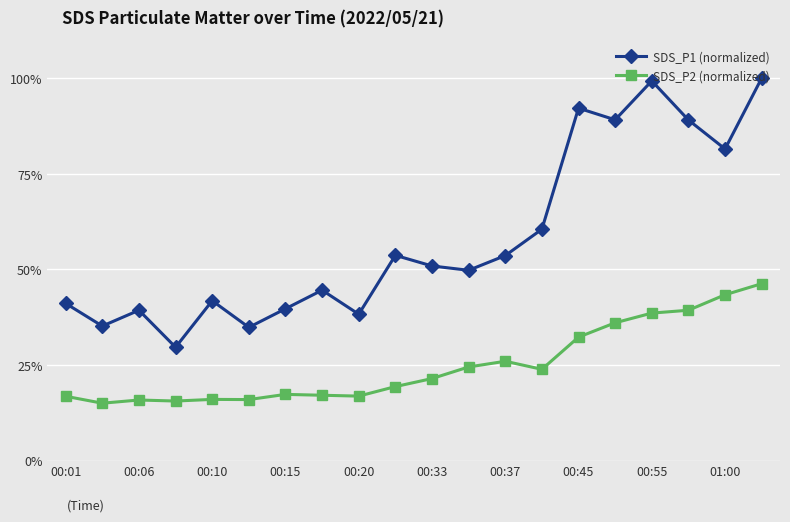

True or false: SDS_P2 (normalized) and SDS_P1 (normalized) intersect in this chart.

False